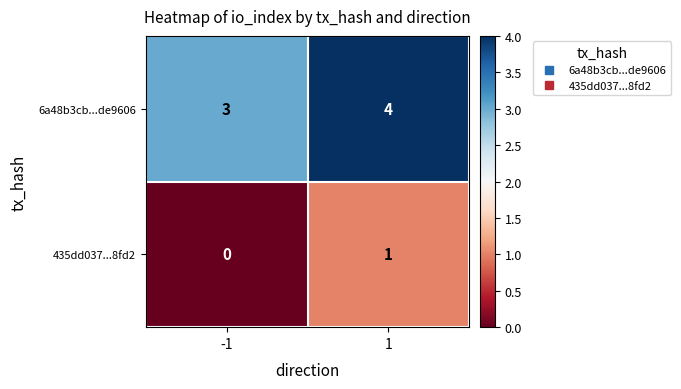

Which category has the lowest value across all series?

-1